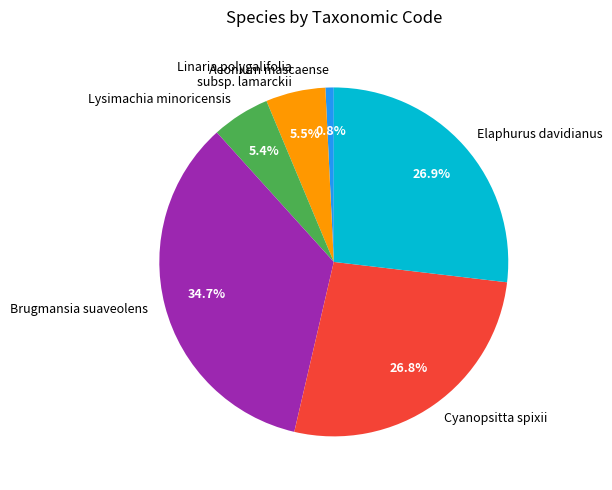

To the nearest percent, what portion does Elaphurus davidianus represent?

27%